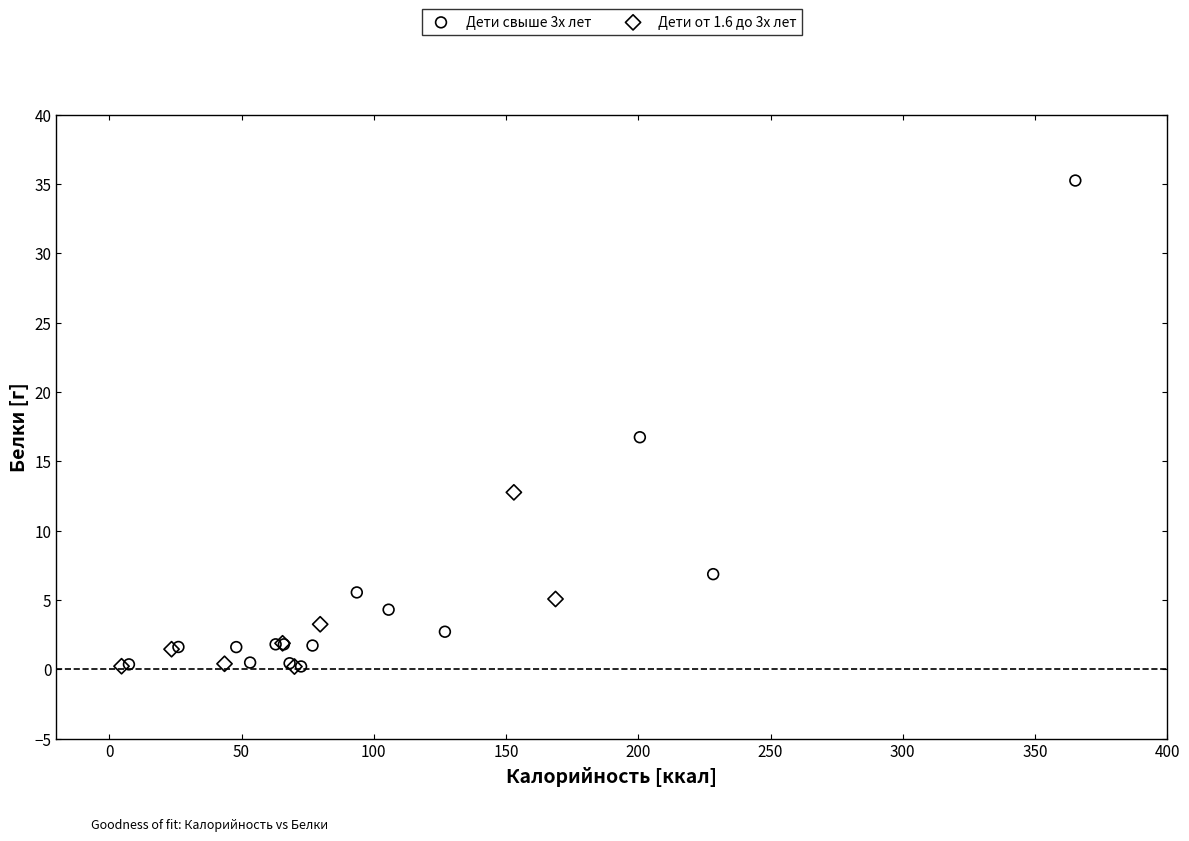

Which series has the largest Y range (max minus min)?

Дети свыше 3х лет